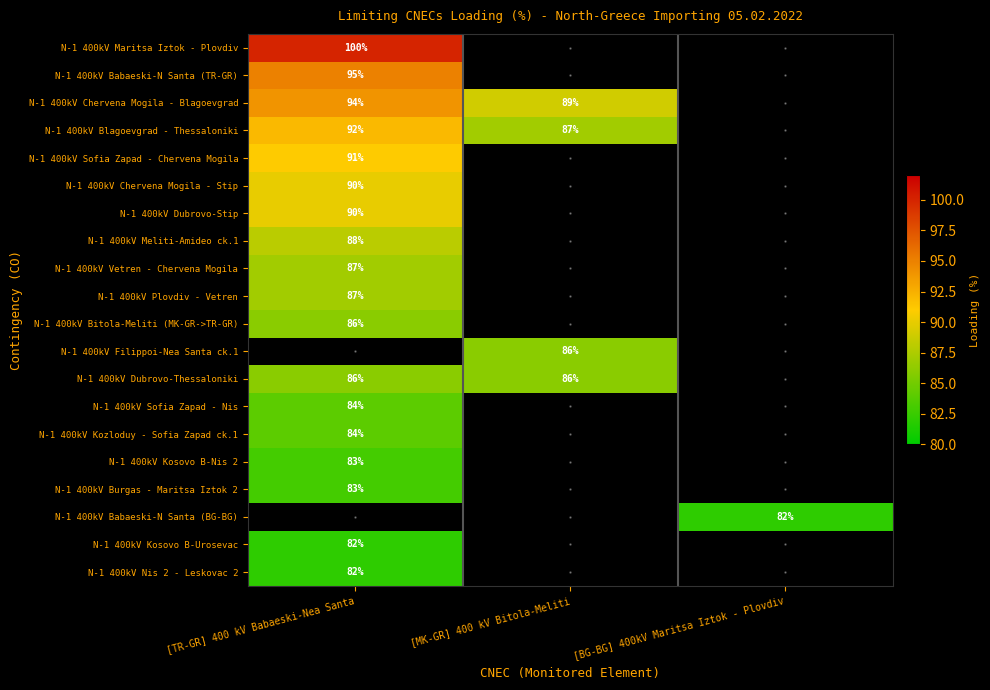

Which category has the highest value across all series?

[TR-GR] 400 kV Babaeski-Nea Santa